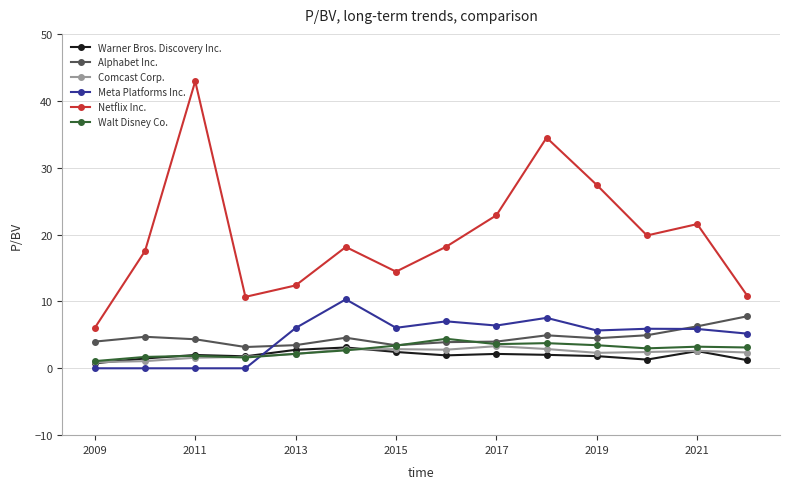

True or false: Netflix Inc. and Warner Bros. Discovery Inc. cross at least once.

False